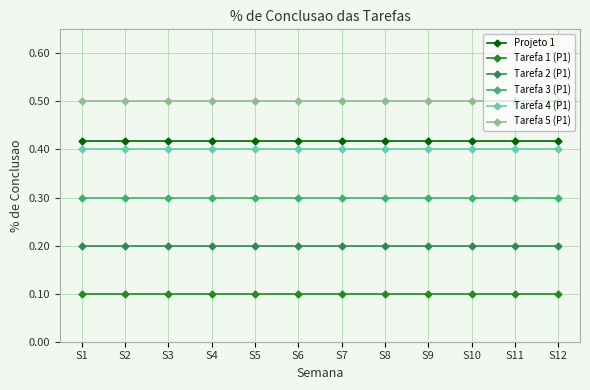

What are all the series names shown in the legend?

Projeto 1, Tarefa 1 (P1), Tarefa 2 (P1), Tarefa 3 (P1), Tarefa 4 (P1), Tarefa 5 (P1)